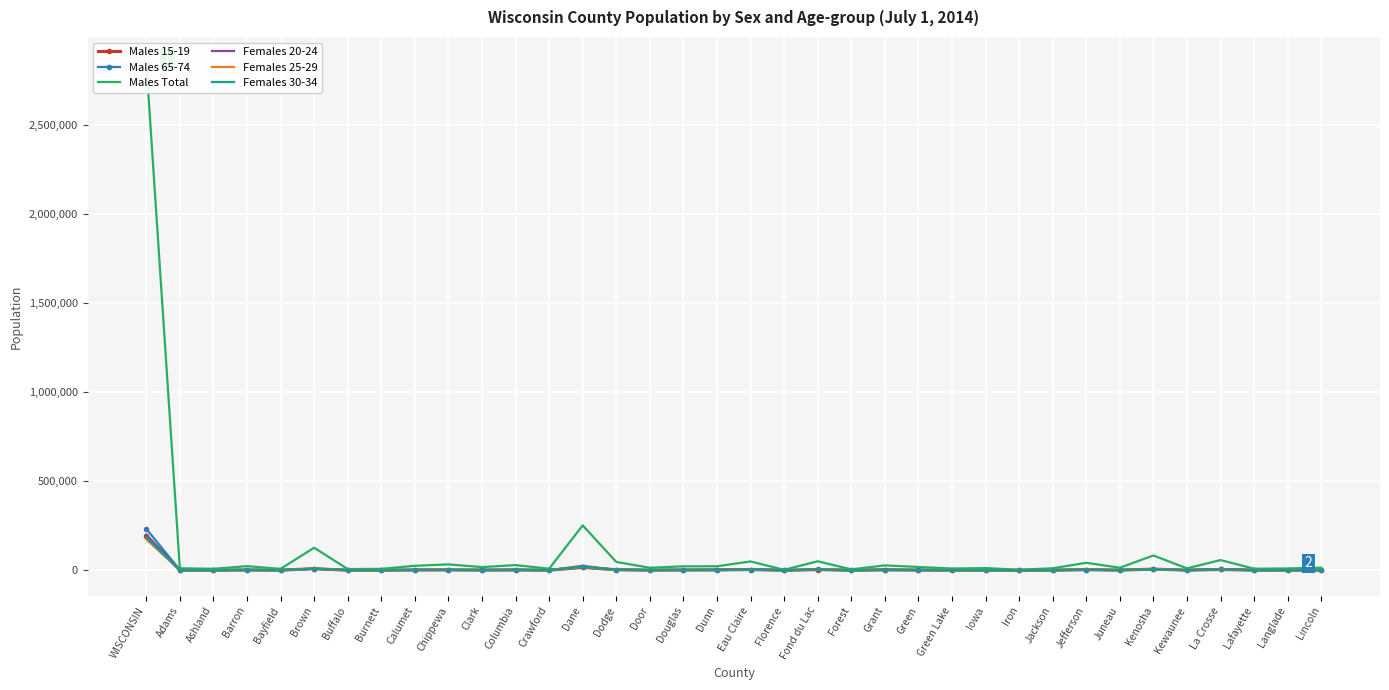

Which has a higher value, WISCONSIN or Chippewa?

WISCONSIN